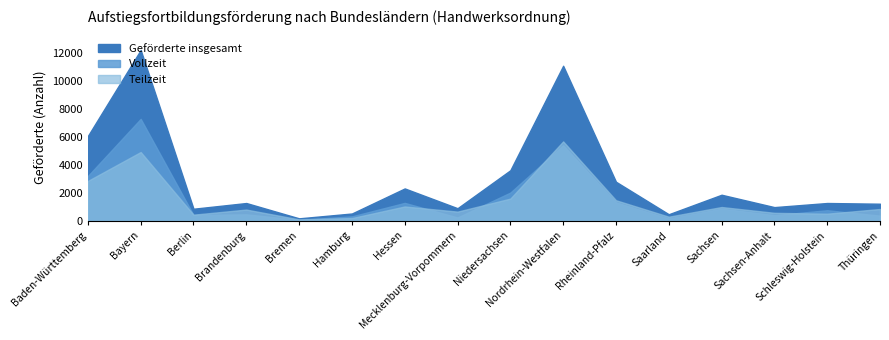

True or false: Vollzeit and Geförderte insgesamt cross at least once.

False